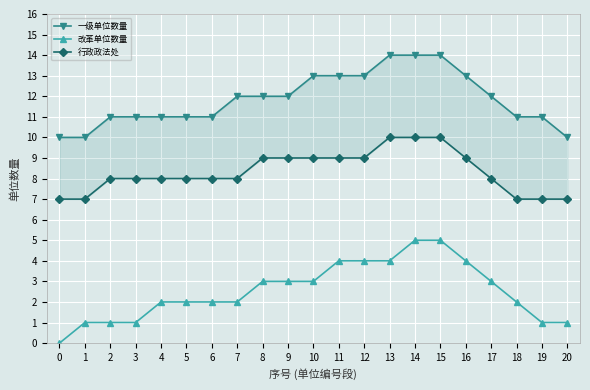

Which series changed the most between 16 and 18?

一级单位数量